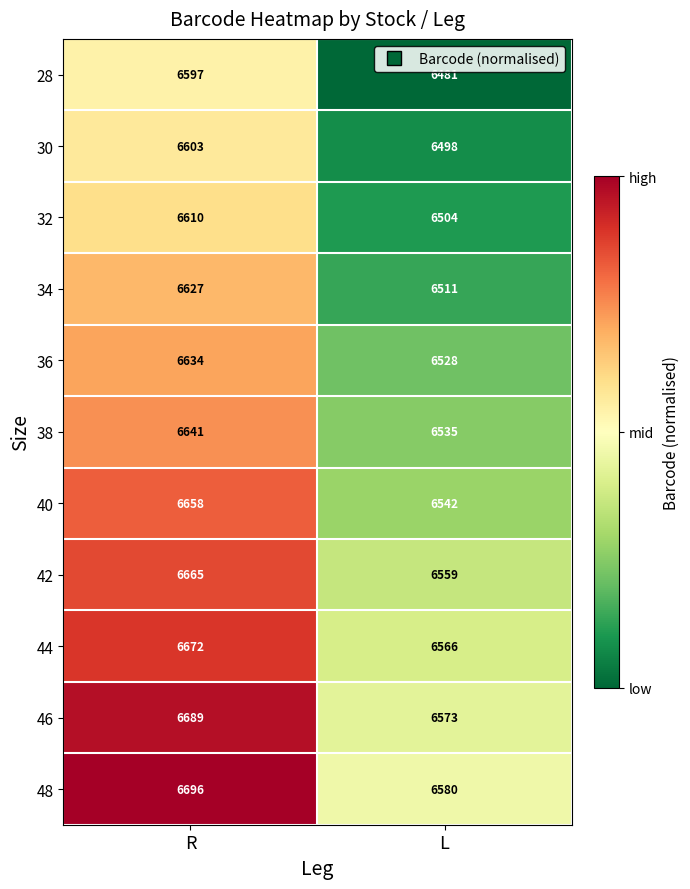

What is the sum of all 34 values?

13138